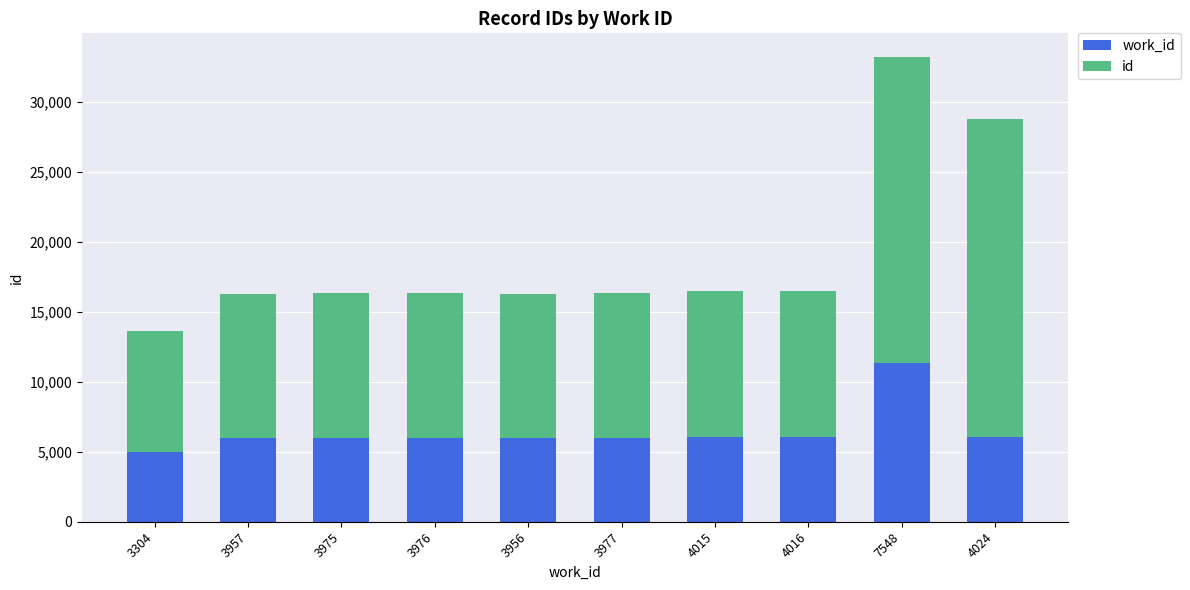

How many bars are there in total?

10